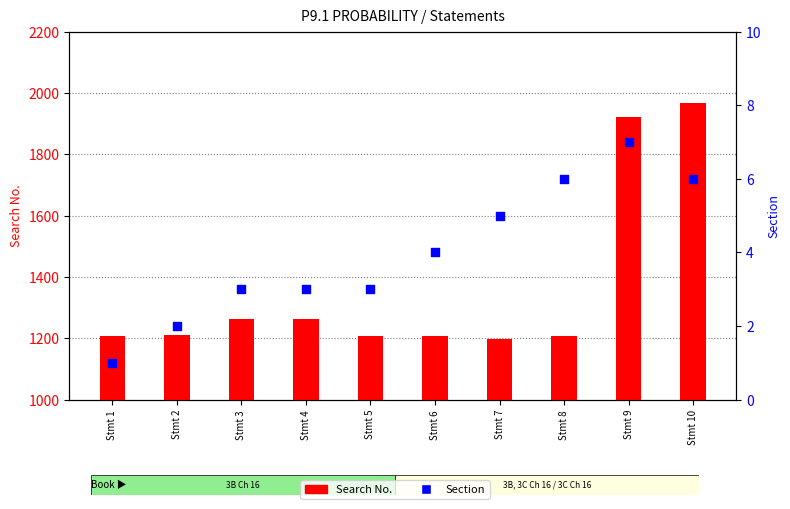

Which series contains the lowest Y value?

Section